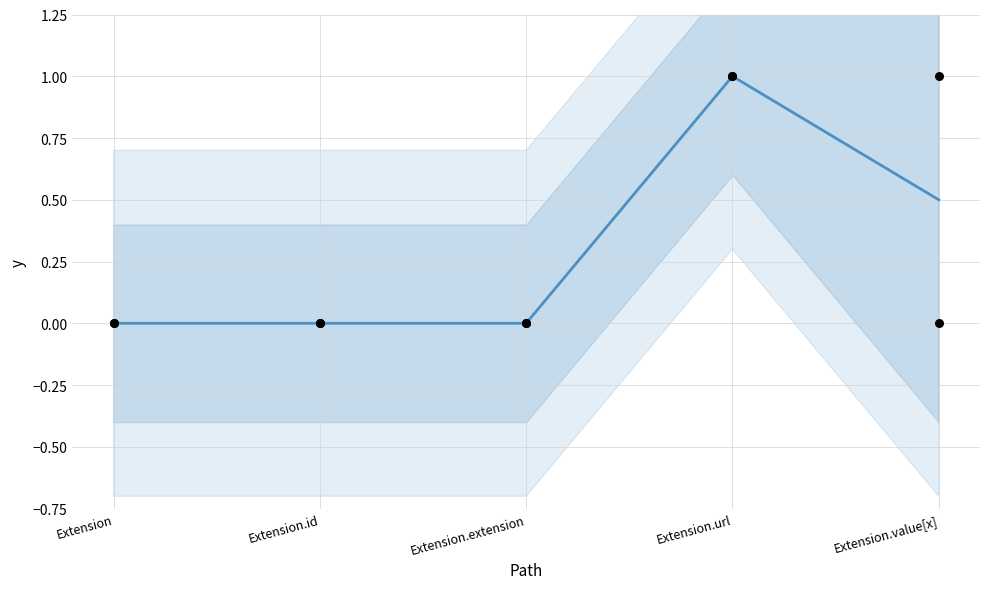

Which series has the largest Y range (max minus min)?

trend